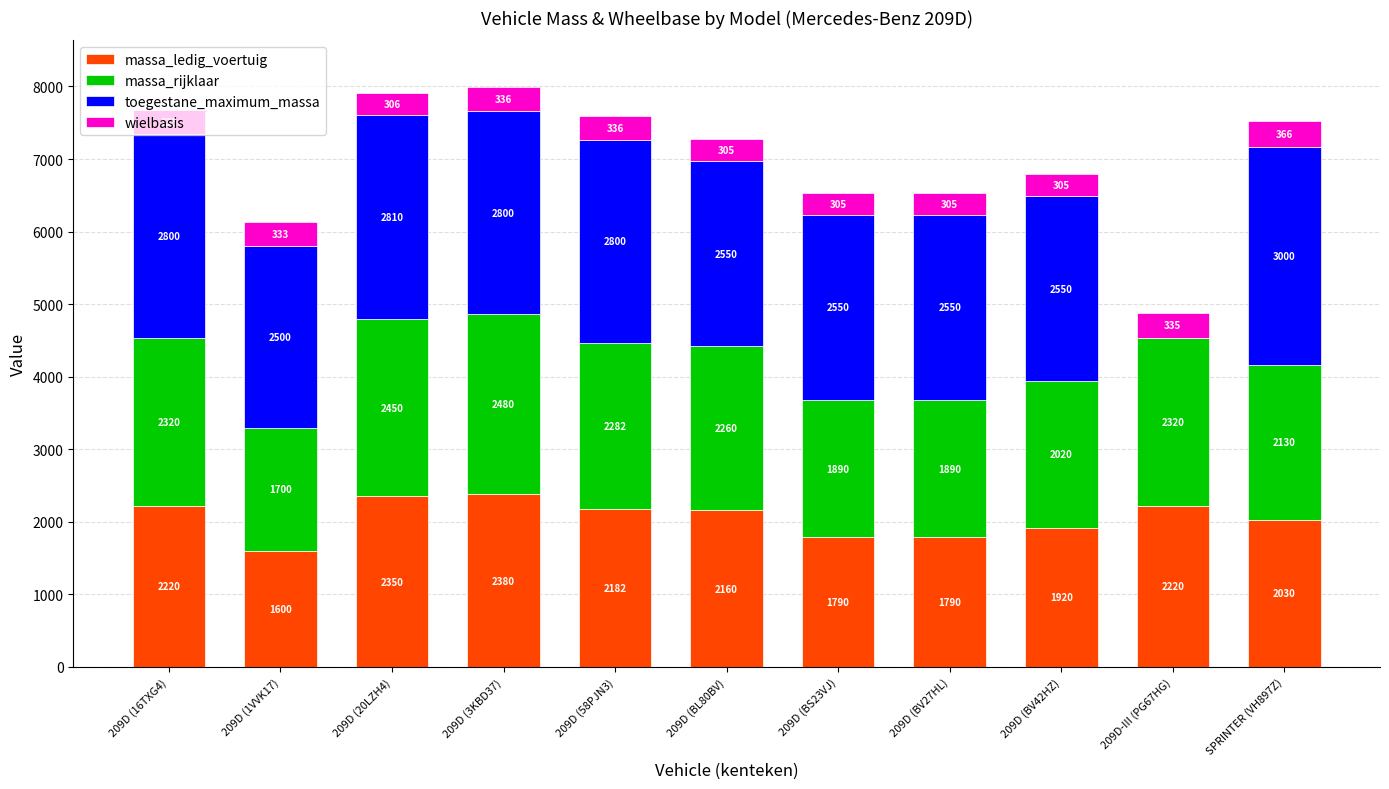

What is the total value across all series at 209D (BV27HL)?

6535